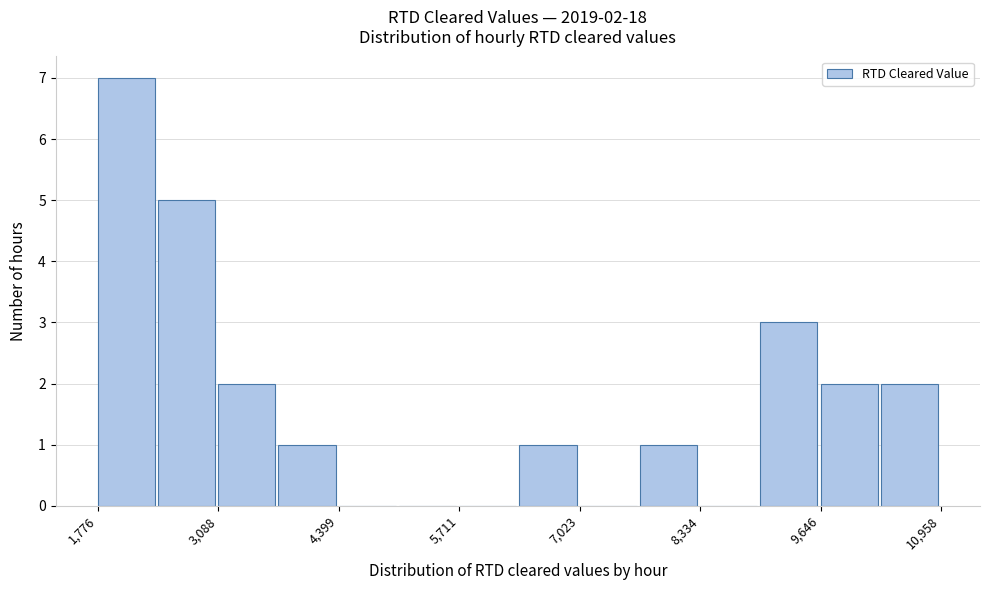

Read against the x-axis, roughly where is the centre of the tallest bar?

2000